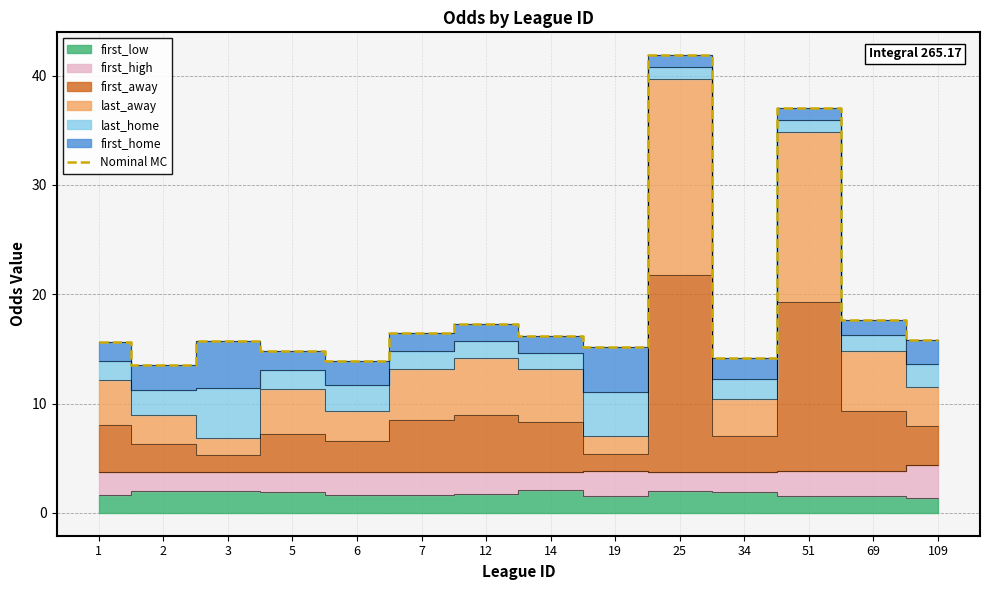

What is the maximum value shown in the chart?

41.9